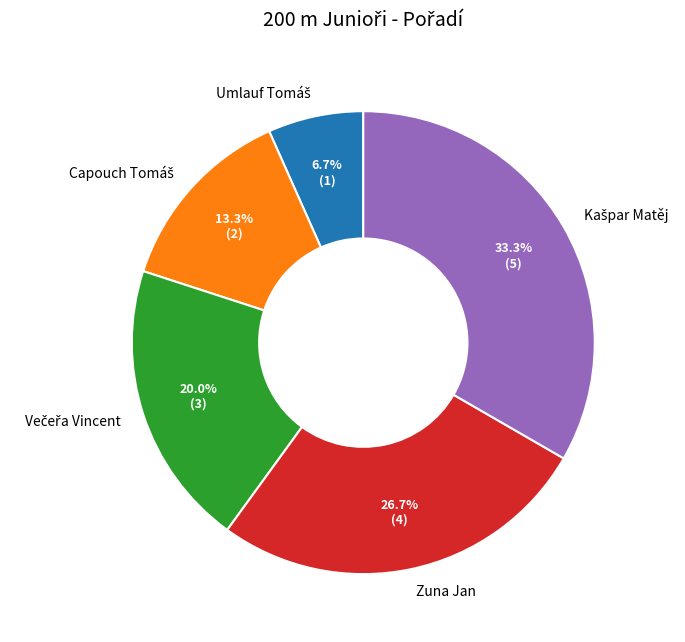

What portion of the pie excludes Zuna Jan?

73.3%